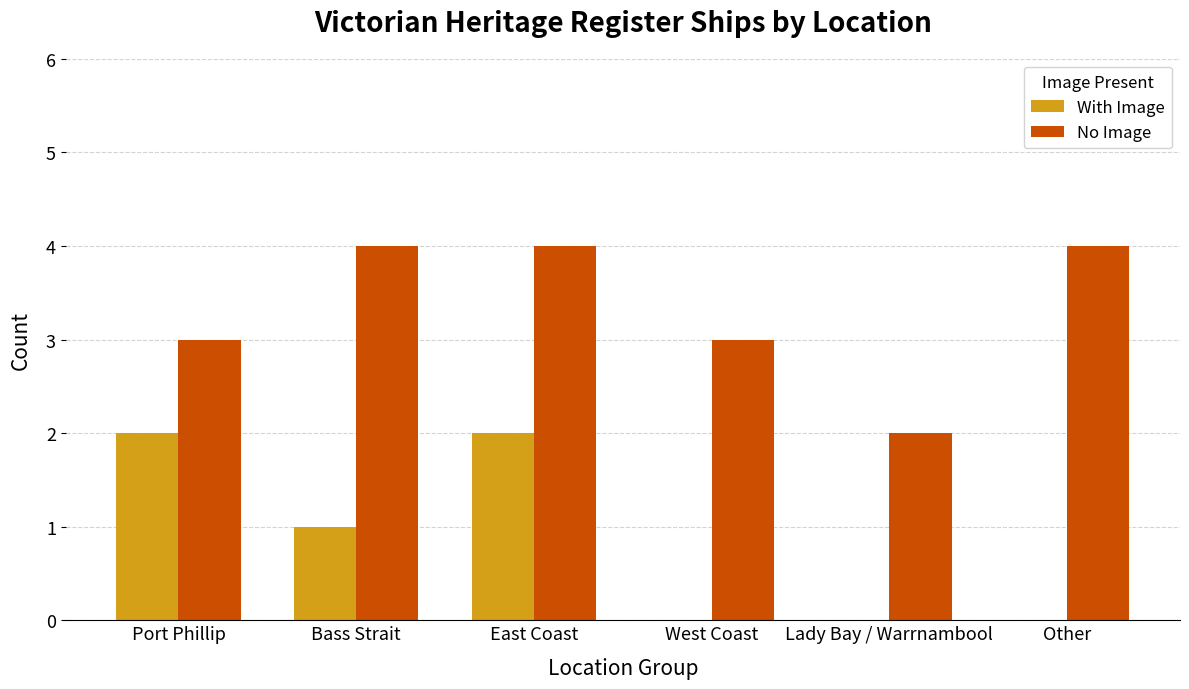

True or false: No Image has a value of 4 at Port Phillip.

False